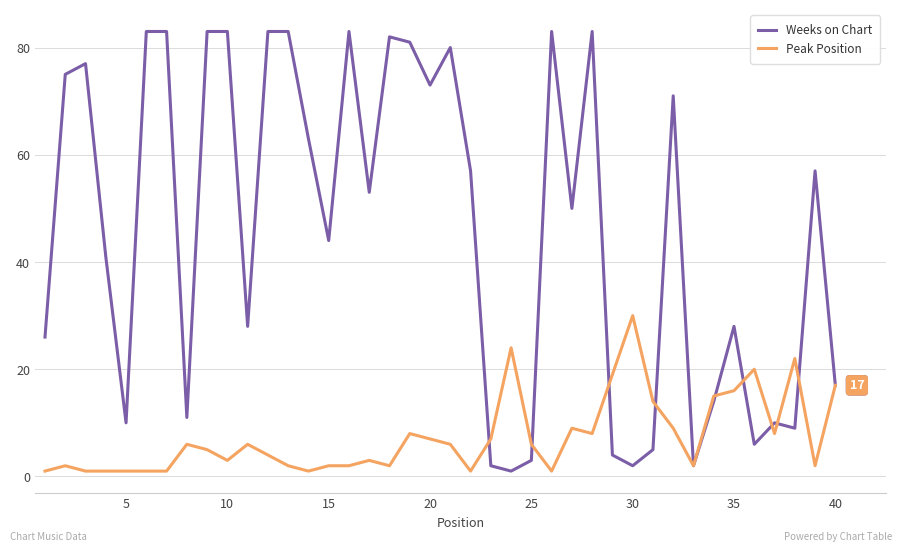

Which series has the widest spread of values?

Weeks on Chart